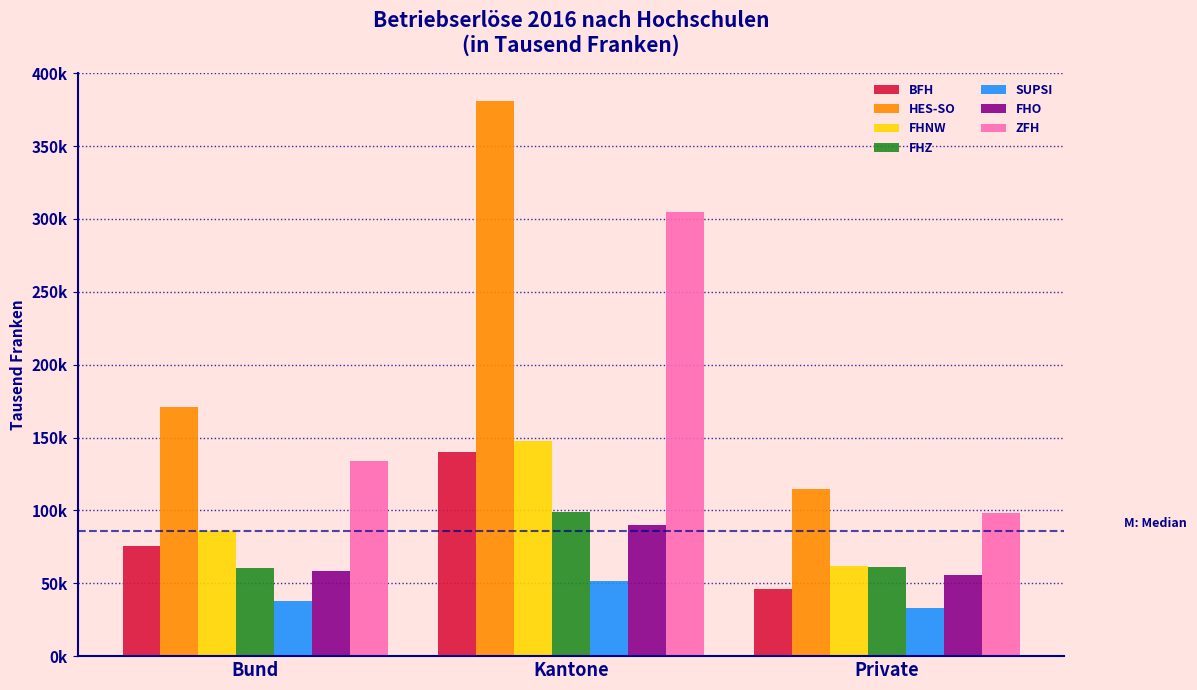

What are all the series names shown in the legend?

BFH, HES-SO, FHNW, FHZ, SUPSI, FHO, ZFH